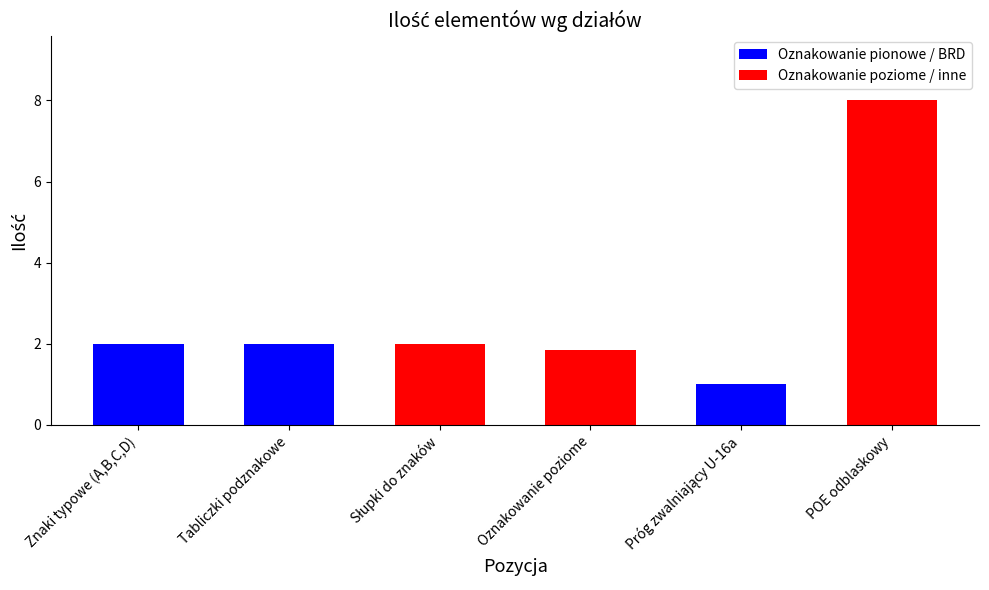

What is the difference between the maximum and second lowest values?

6.1